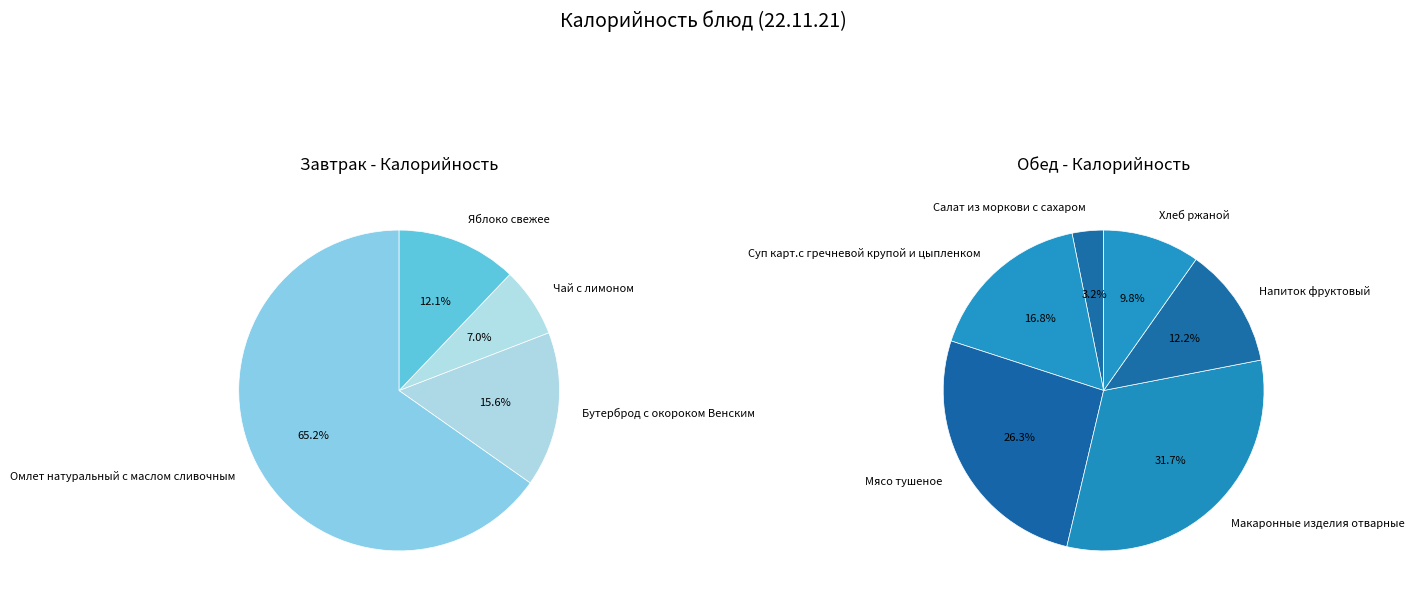

Does Чай с лимоном account for over 50% of the chart?

No